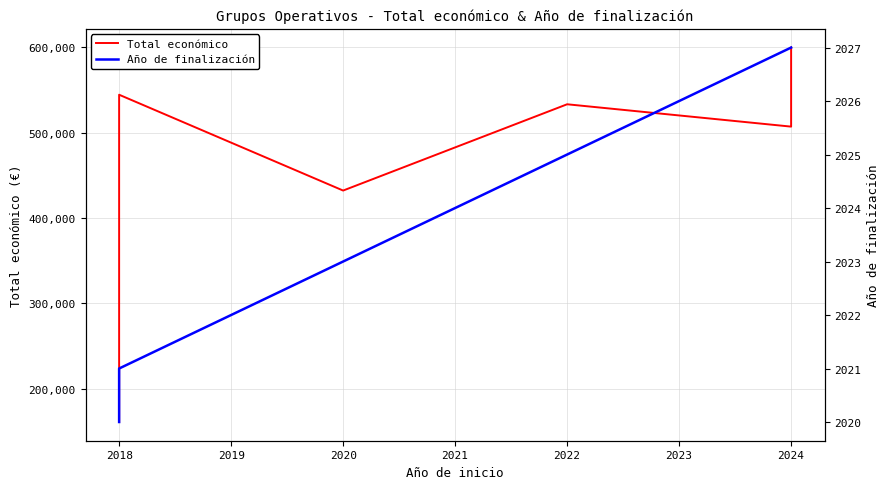

What is the greatest value displayed?

599927